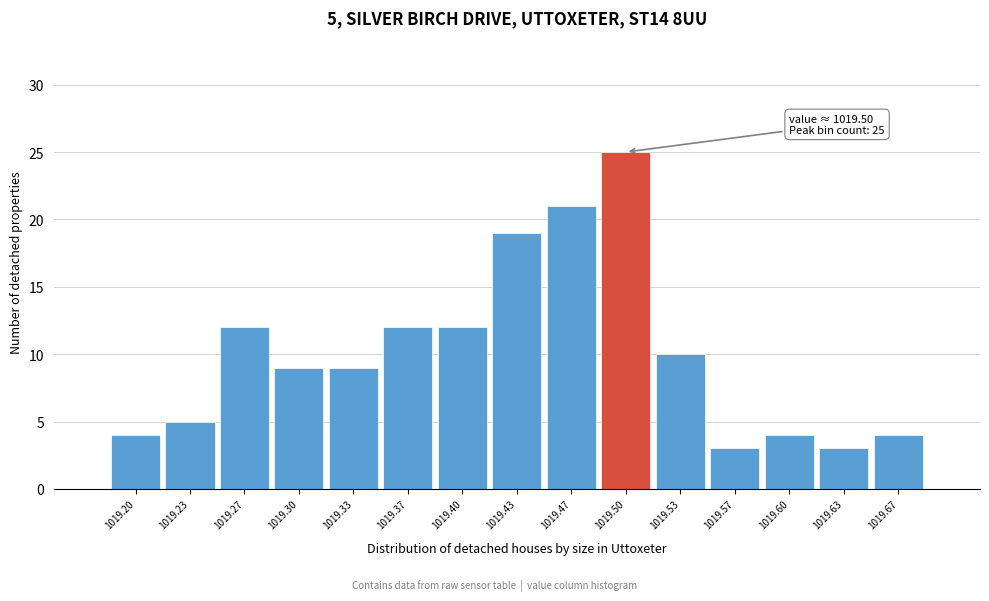

Reading left to right, transcribe all the data shown in this chart.

1019.20=4	1019.23=5	1019.27=12	1019.30=9	1019.33=9	1019.37=12	1019.40=12	1019.43=19	1019.47=21	1019.50=25	1019.53=10	1019.57=3	1019.60=4	1019.63=3	1019.67=4